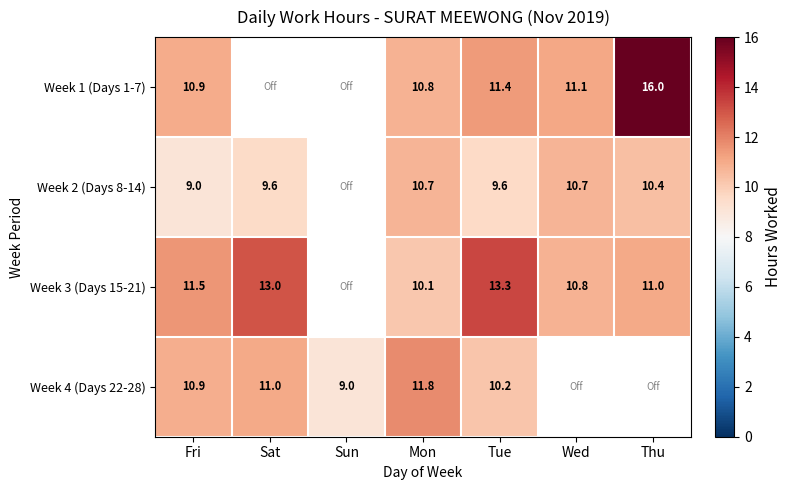

Rank the series by their maximum value, from highest to lowest.

Week 1 (Days 1-7), Week 3 (Days 15-21), Week 4 (Days 22-28), Week 2 (Days 8-14)